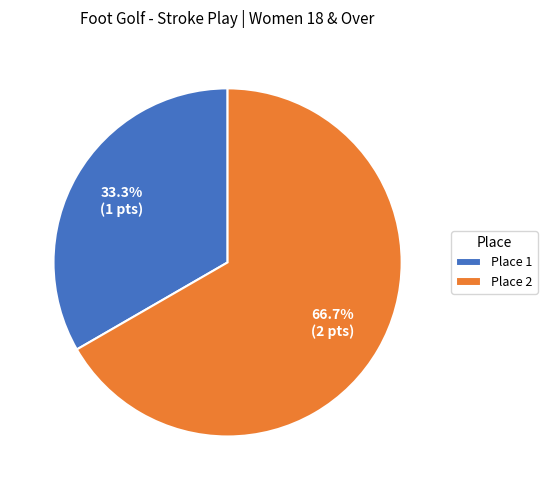

Count the number of slices in the pie.

2